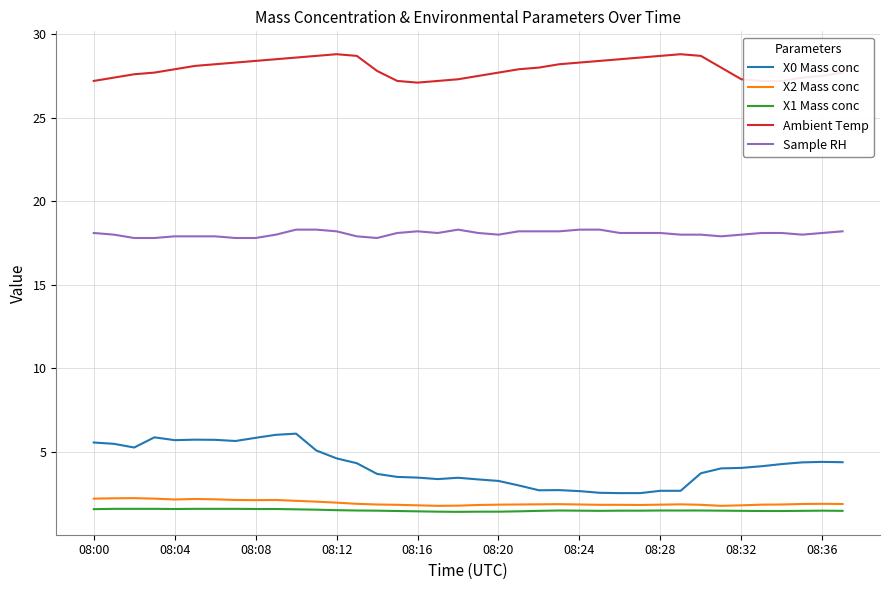

What is the maximum value for Ambient Temp?

28.8